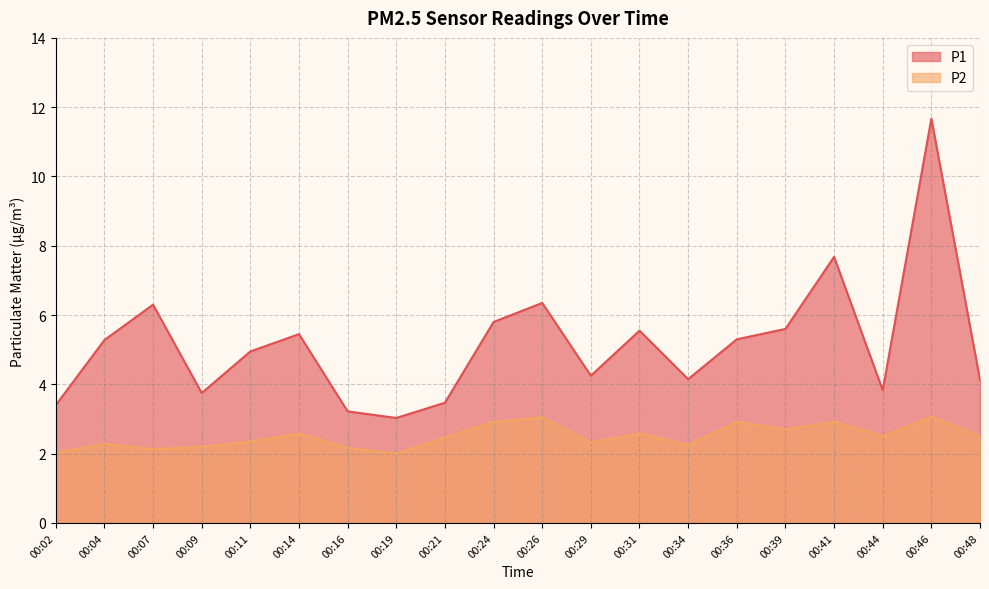

At 00:39, list the series in order from largest to smallest.

P1, P2